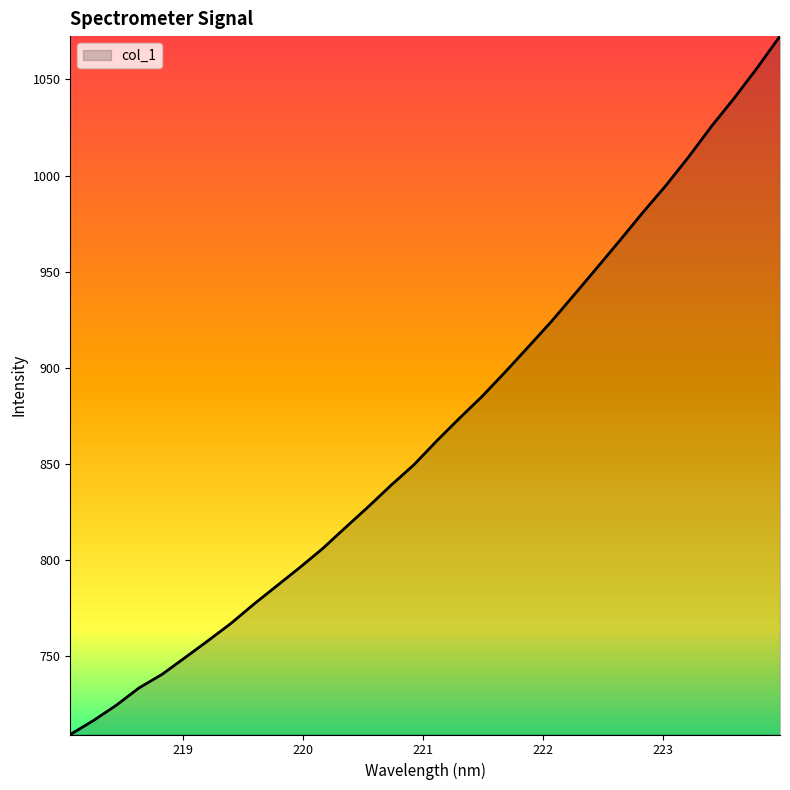

What is the sum of all values?

27782.9